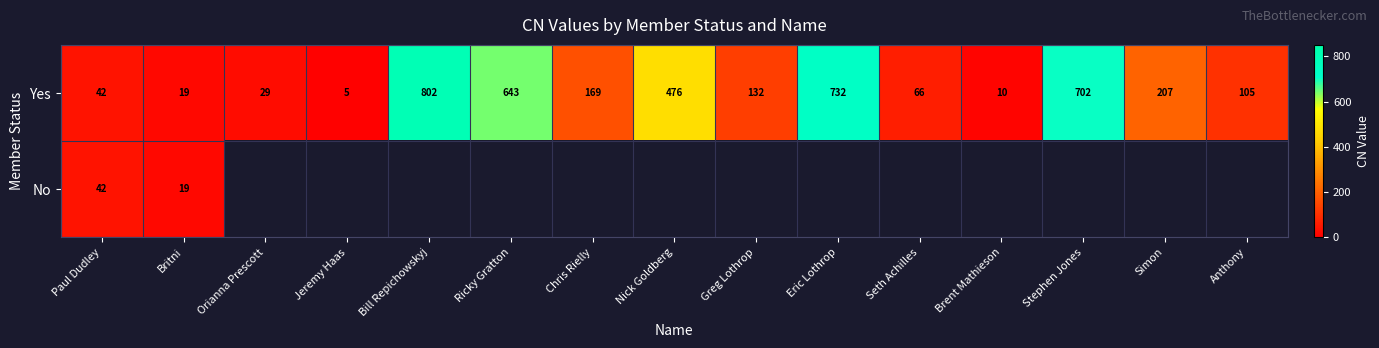

Which category has the lowest value across all series?

Jeremy Haas